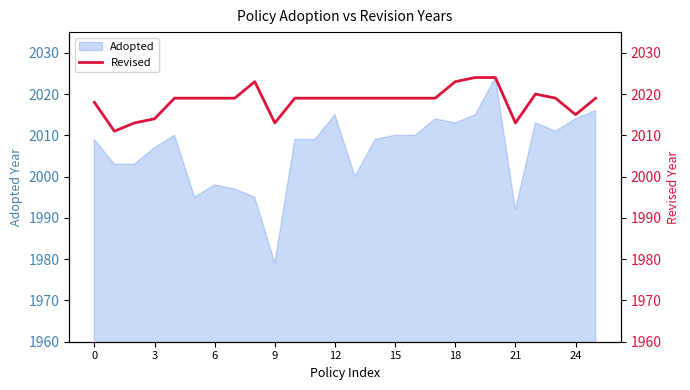

The value of Adopted at 21 is 1992. True or false?

True